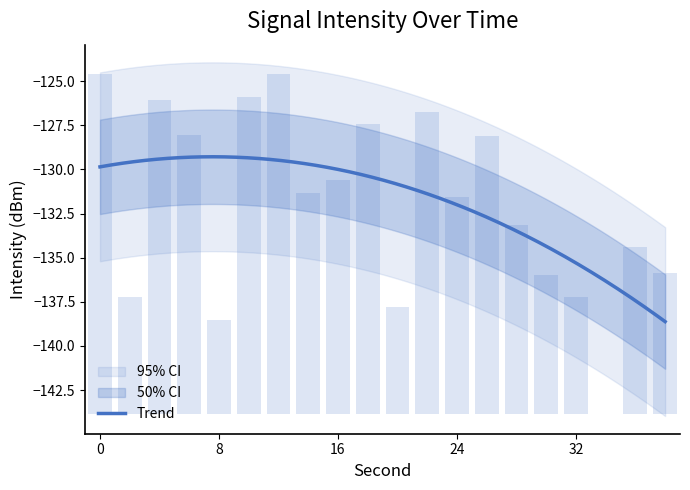

The chart shows a value of 21.2 at 16. True or false?

False